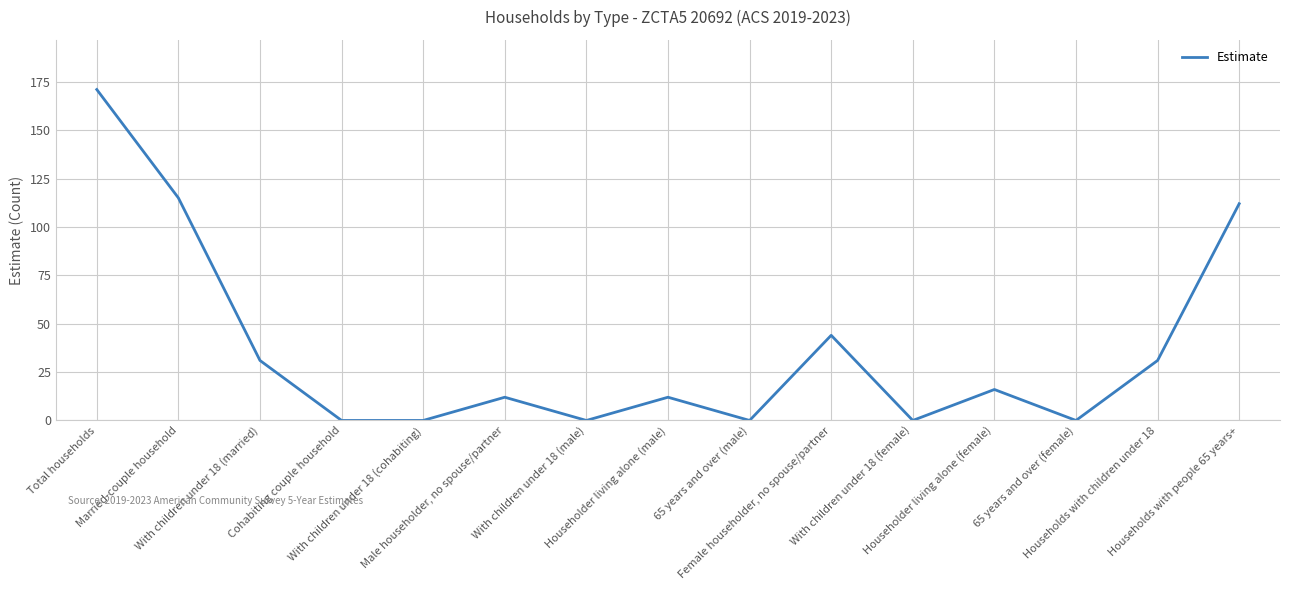

Reading right to left, list all the values displayed in this chart.

112	31	0	16	0	44	0	12	0	12	0	0	31	115	171